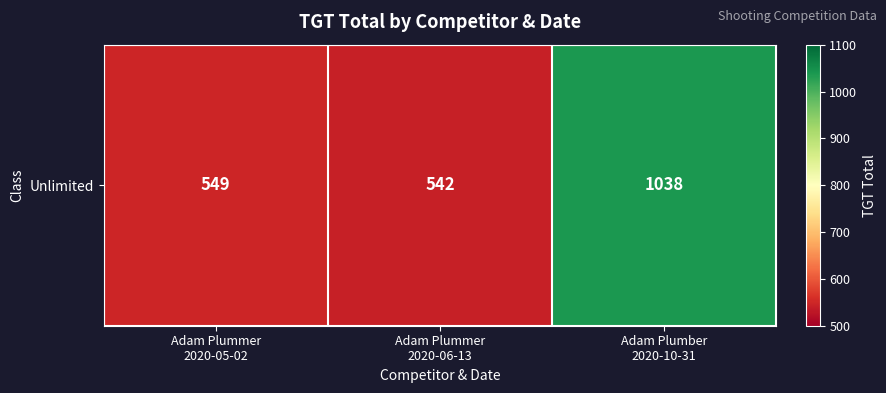

What is the maximum value shown in the chart?

1038